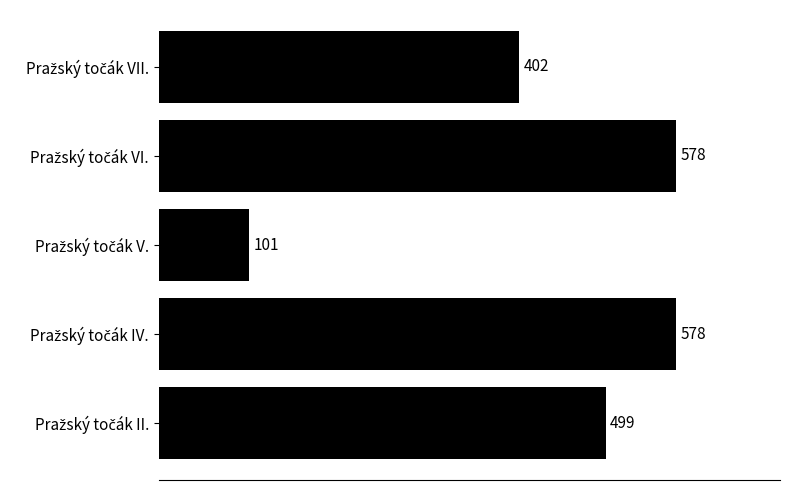

What is the average value?

432